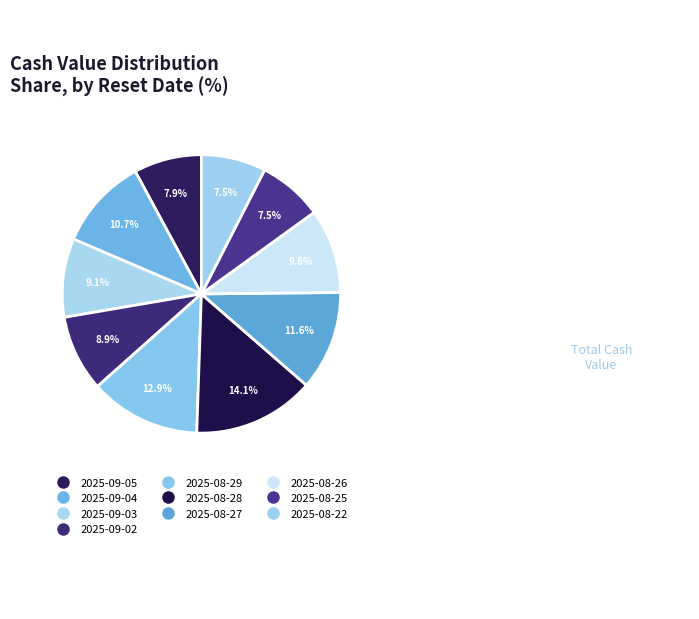

To the nearest percent, what percentage of the pie is 2025-08-27?

12%